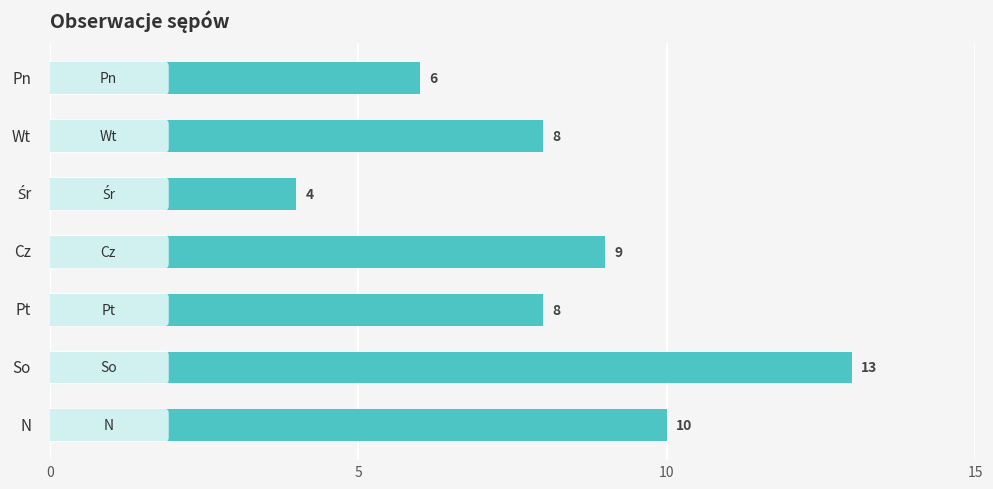

Does the chart contain stacked bars?

No